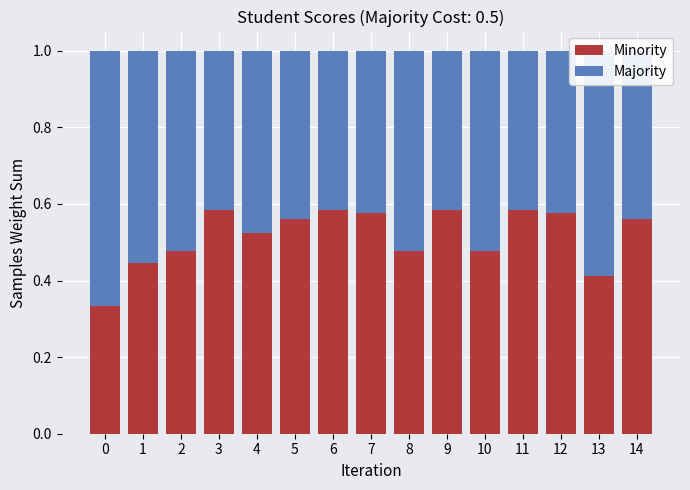

How many categories are shown in the chart?

15